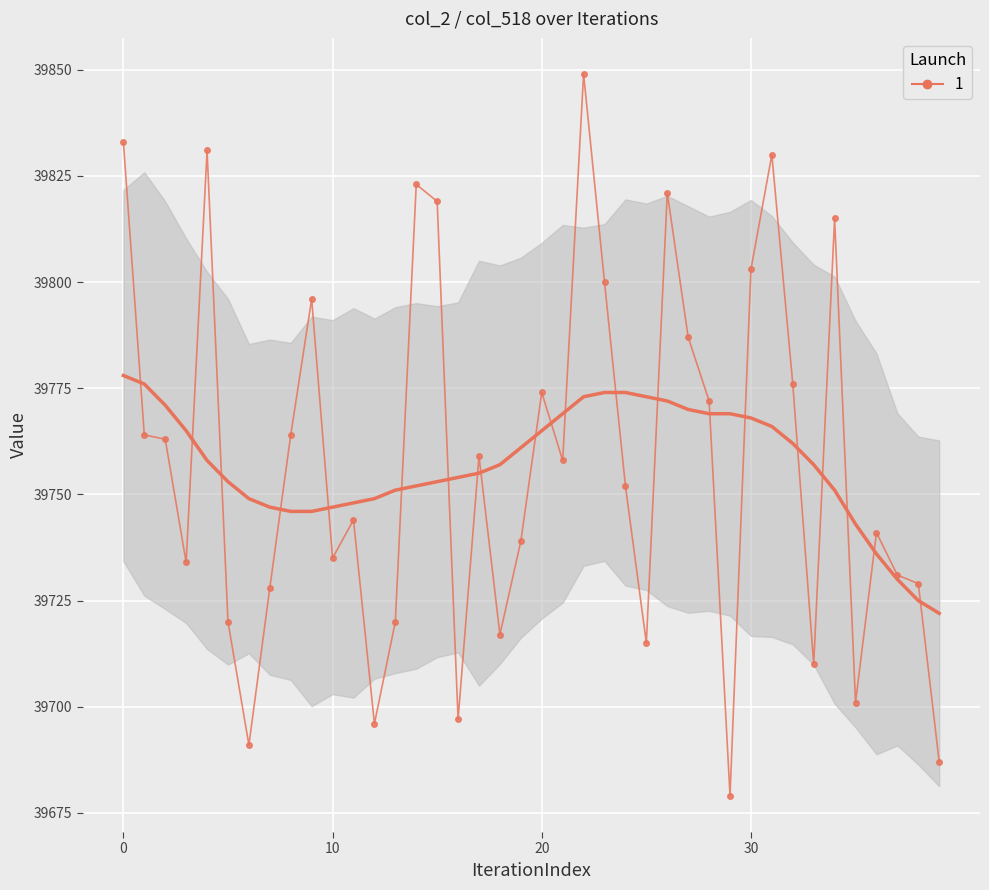

What is the average value?

39758